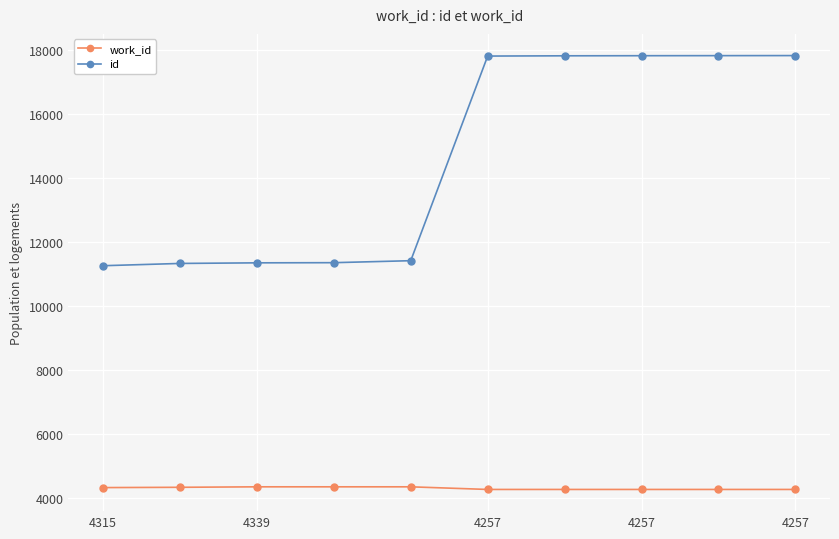

True or false: work_id and id cross at least once.

False